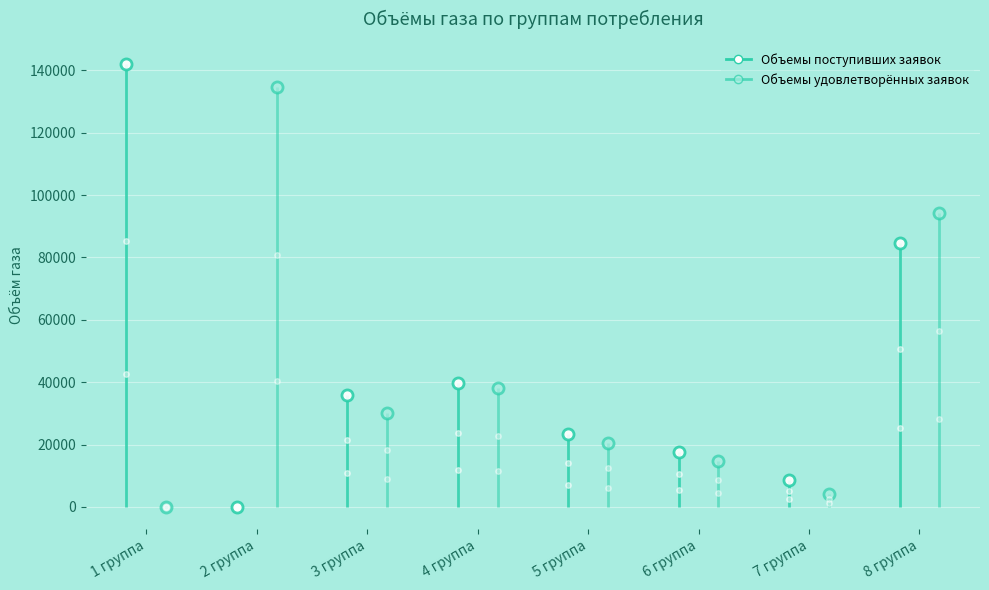

What is the value of the Объемы поступивших заявок point at the 1st from the left?

142000.0